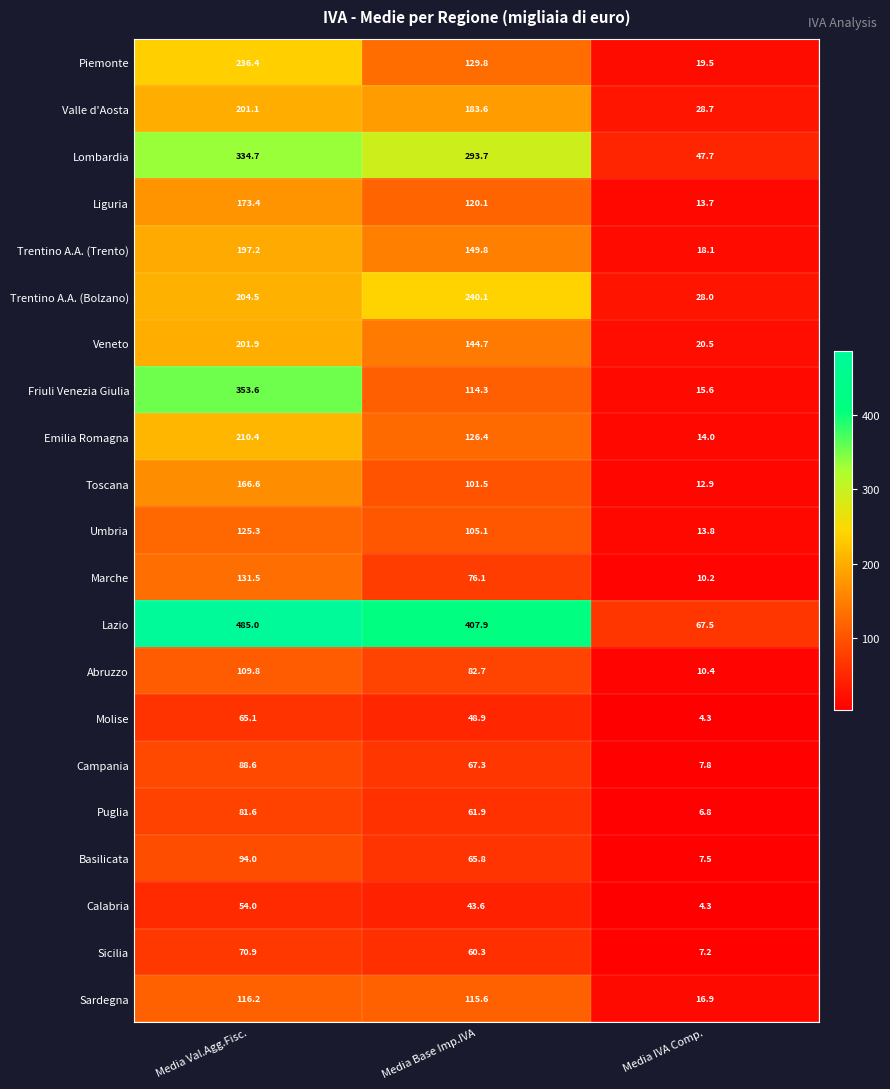

At which label is Lazio closest to 276?

Media Base Imp.IVA